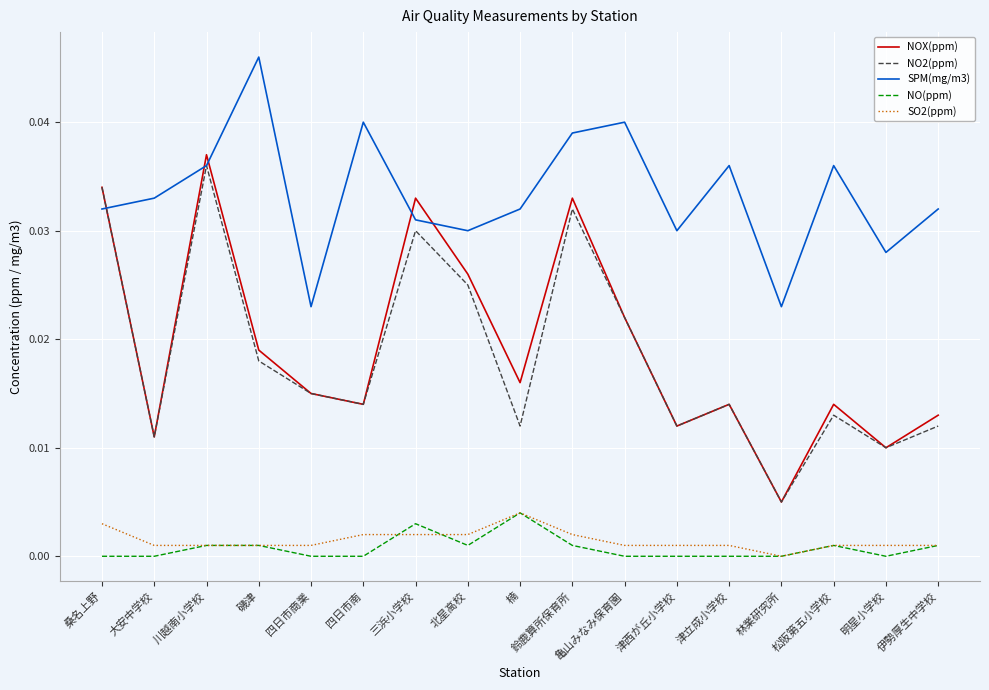

True or false: SPM(mg/m3) has a value of 0.0 at 四日市商業.

True